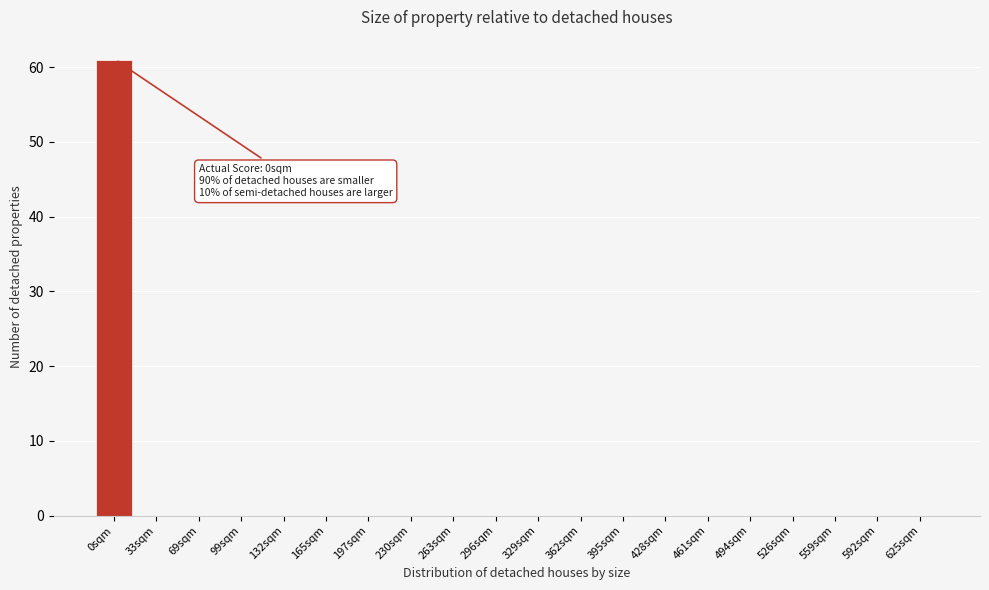

Reading left to right, list all the values displayed in this chart.

0sqm=61	33sqm=0	69sqm=0	99sqm=0	132sqm=0	165sqm=0	197sqm=0	230sqm=0	263sqm=0	296sqm=0	329sqm=0	362sqm=0	395sqm=0	428sqm=0	461sqm=0	494sqm=0	526sqm=0	559sqm=0	592sqm=0	625sqm=0